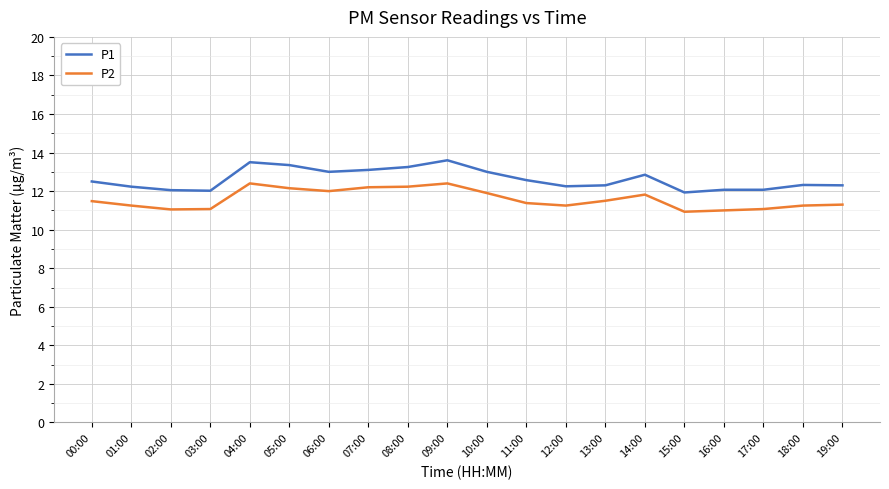

What is the total value across all series at 17:00?

23.1